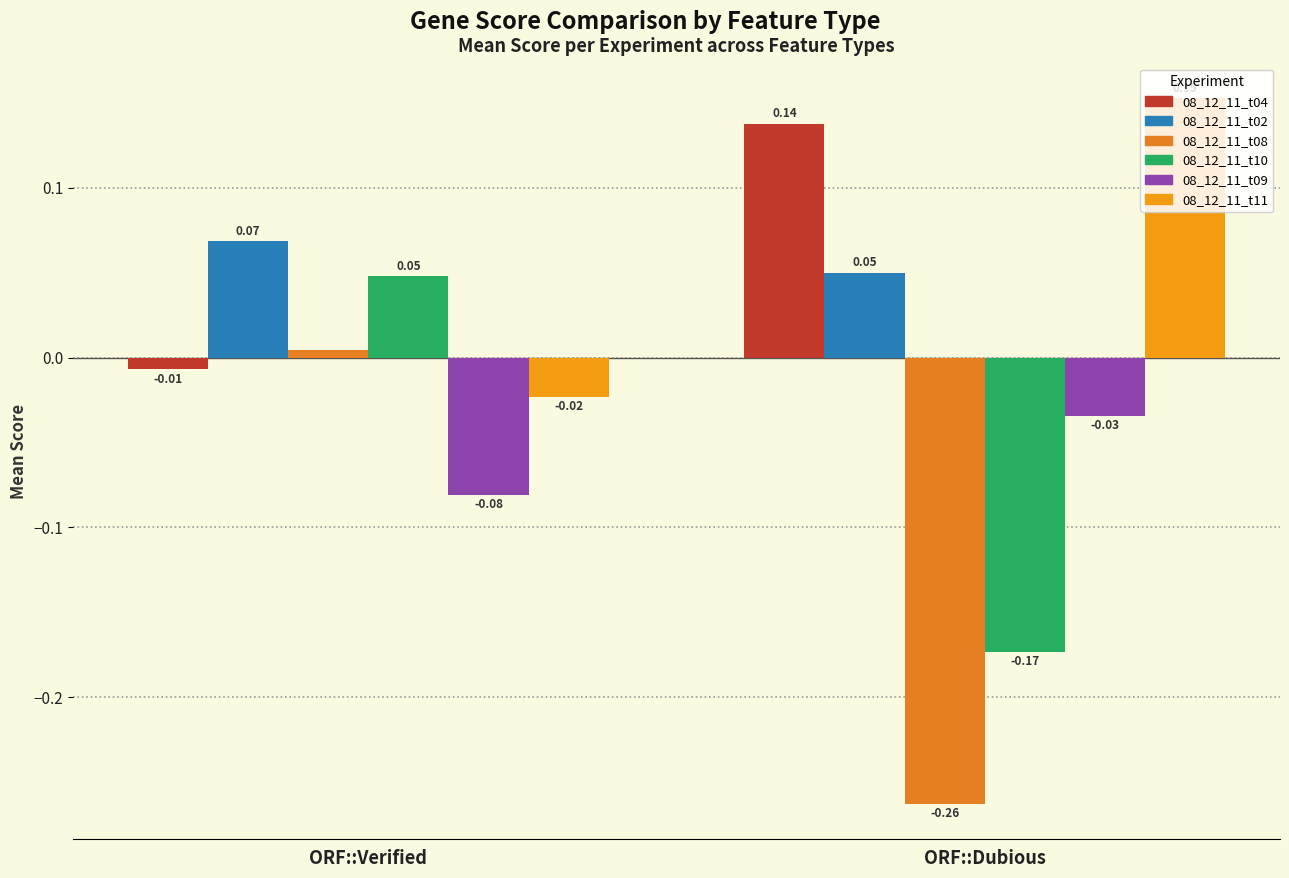

Where does the 08_12_11_t08 series first go above 0?

ORF::Verified